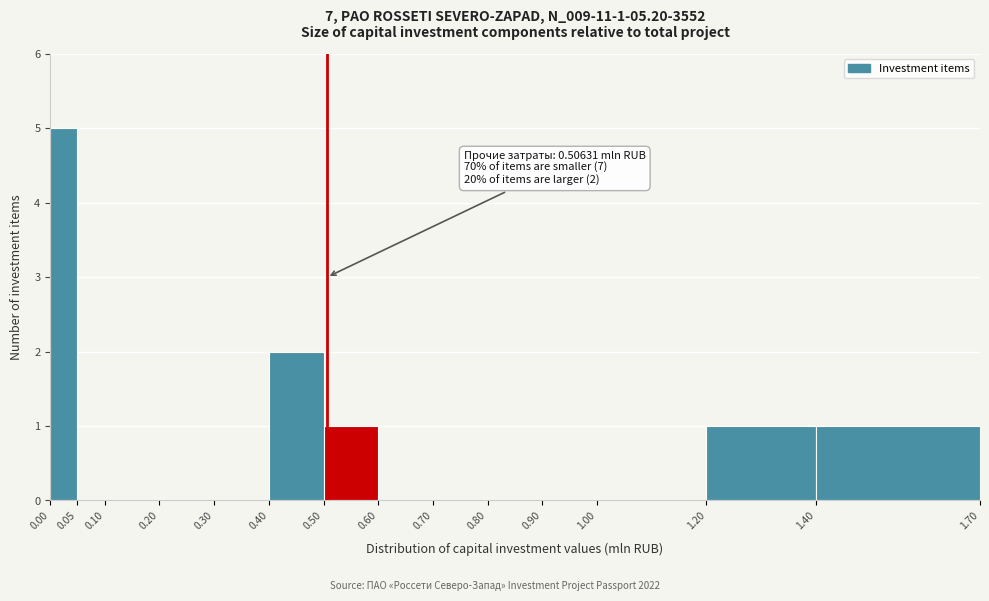

Which range on the x-axis has the tallest bar?

0.00 to 0.05